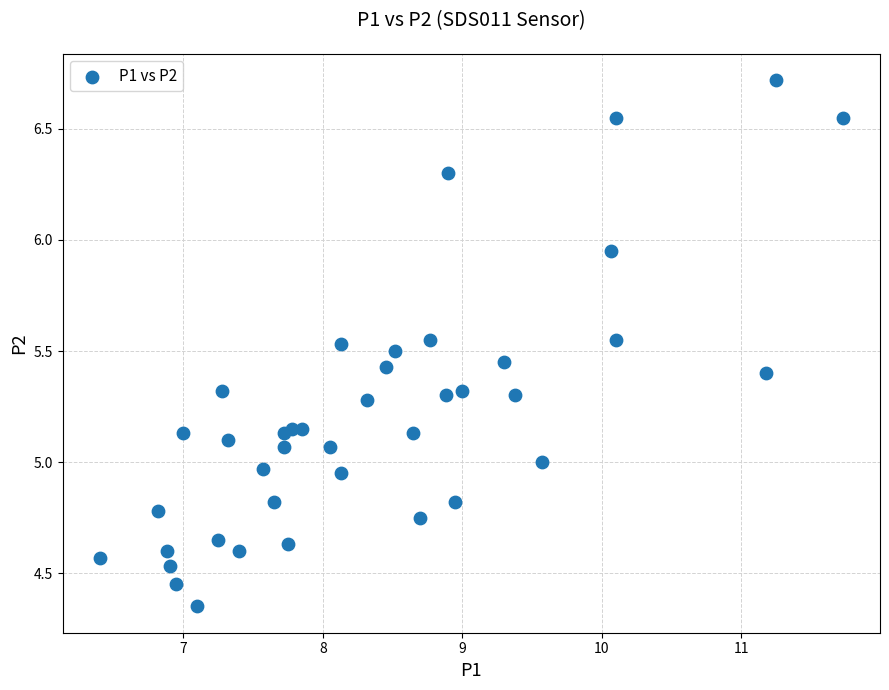

What is the range of X values (max minus min)?

5.3